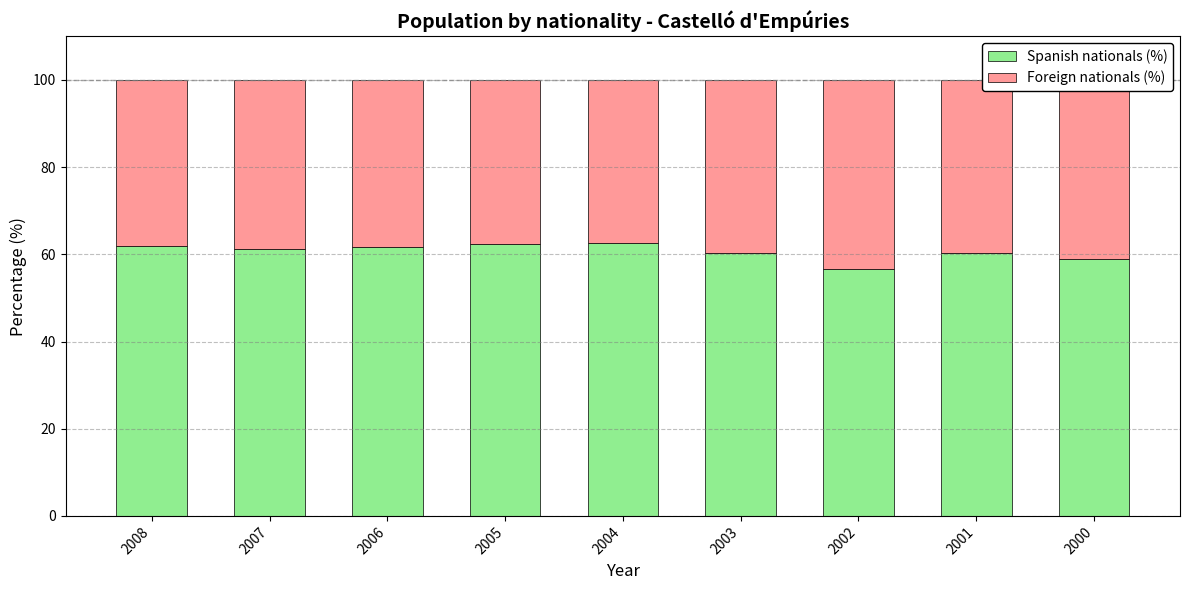

What is the highest value of the Spanish nationals (%) series?

62.5